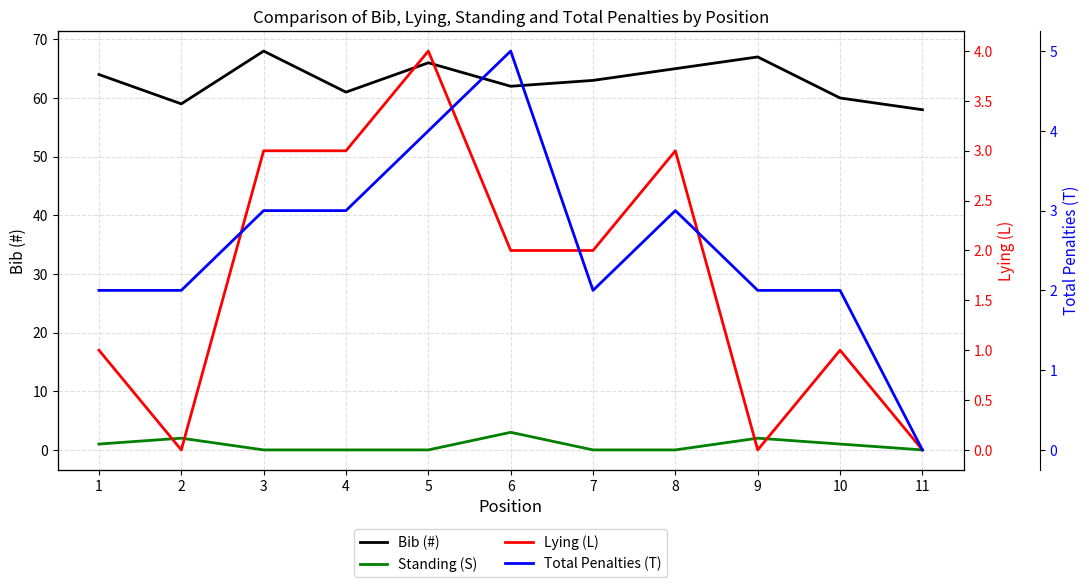

Reading left to right, transcribe all the data shown in this chart.

Bib (#): 1=64	2=59	3=68	4=61	5=66	6=62	7=63	8=65	9=67	10=60	11=58
Standing (S): 1=1	2=2	3=0	4=0	5=0	6=3	7=0	8=0	9=2	10=1	11=0
Lying (L): 1=1	2=0	3=3	4=3	5=4	6=2	7=2	8=3	9=0	10=1	11=0
Total Penalties (T): 1=2	2=2	3=3	4=3	5=4	6=5	7=2	8=3	9=2	10=2	11=0